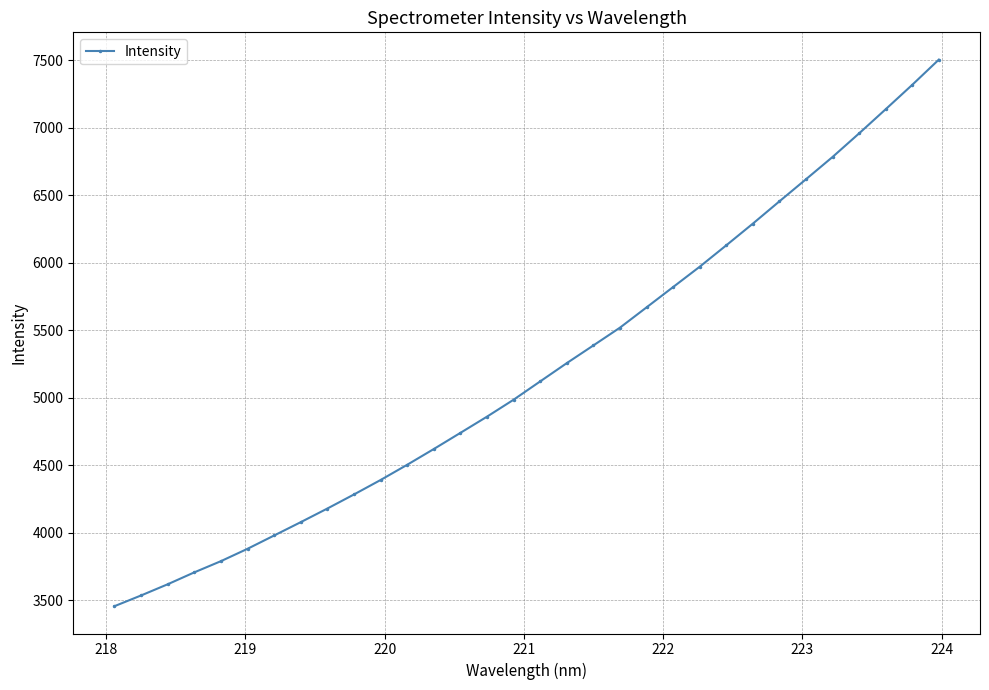

What is the value of the 31st point from the left?

7319.0